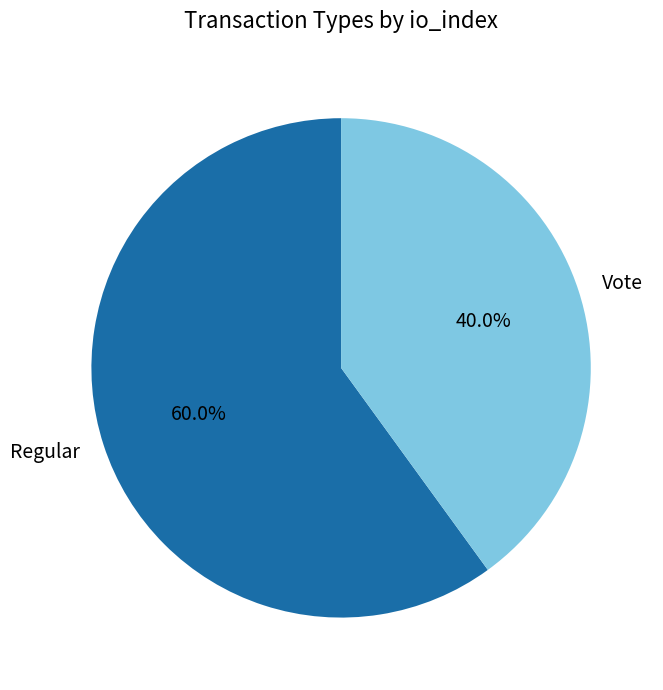

How many segments does this pie chart have?

2